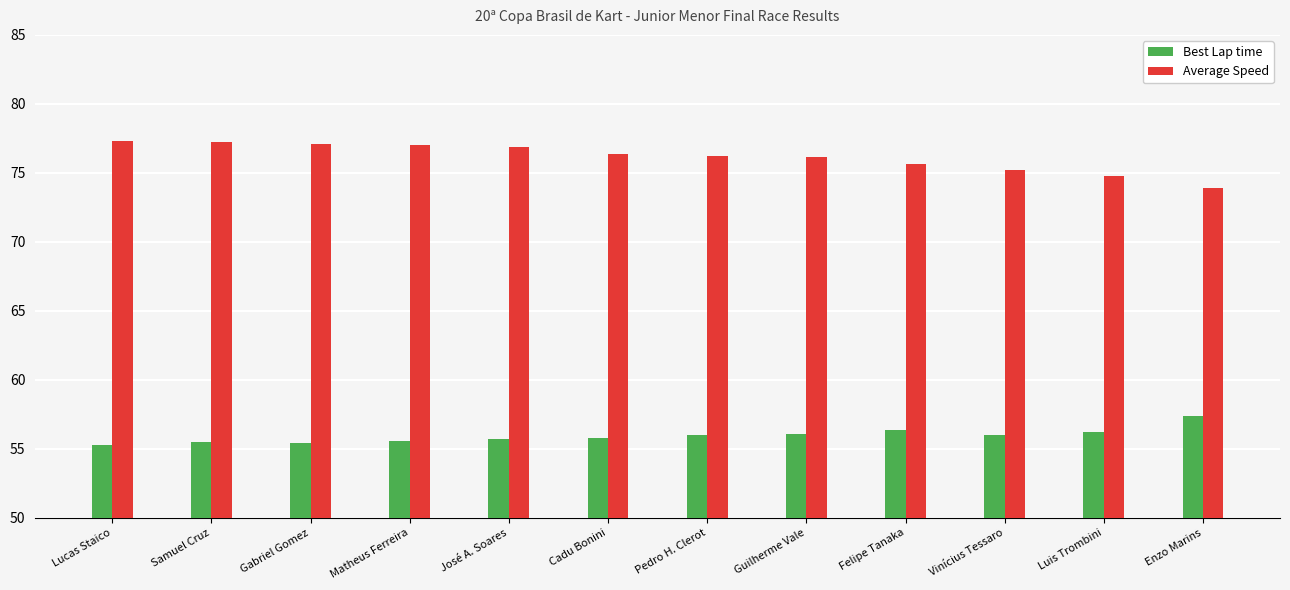

How many distinct data groups are displayed?

2